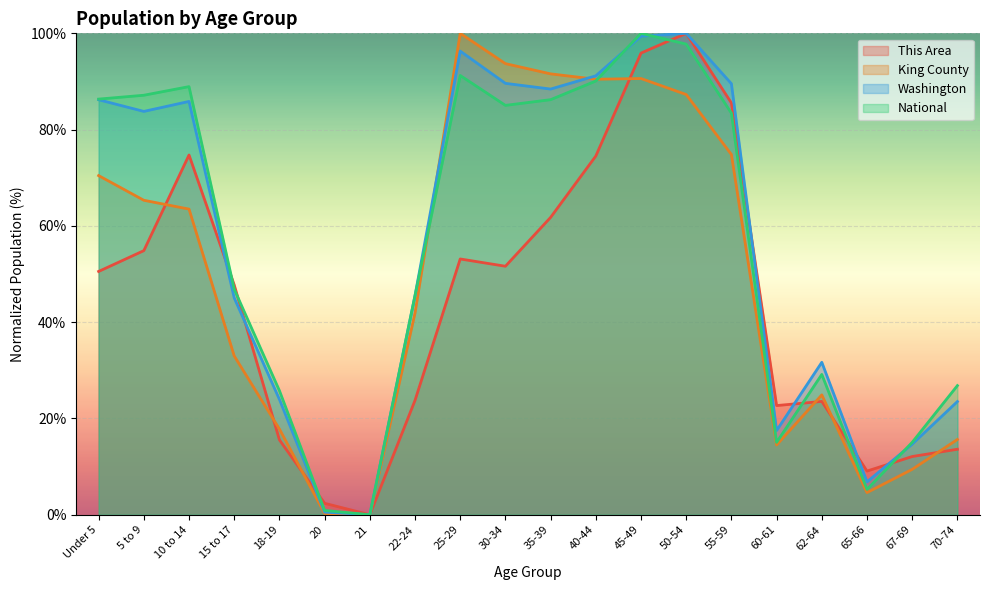

What position from the right is 21?

14